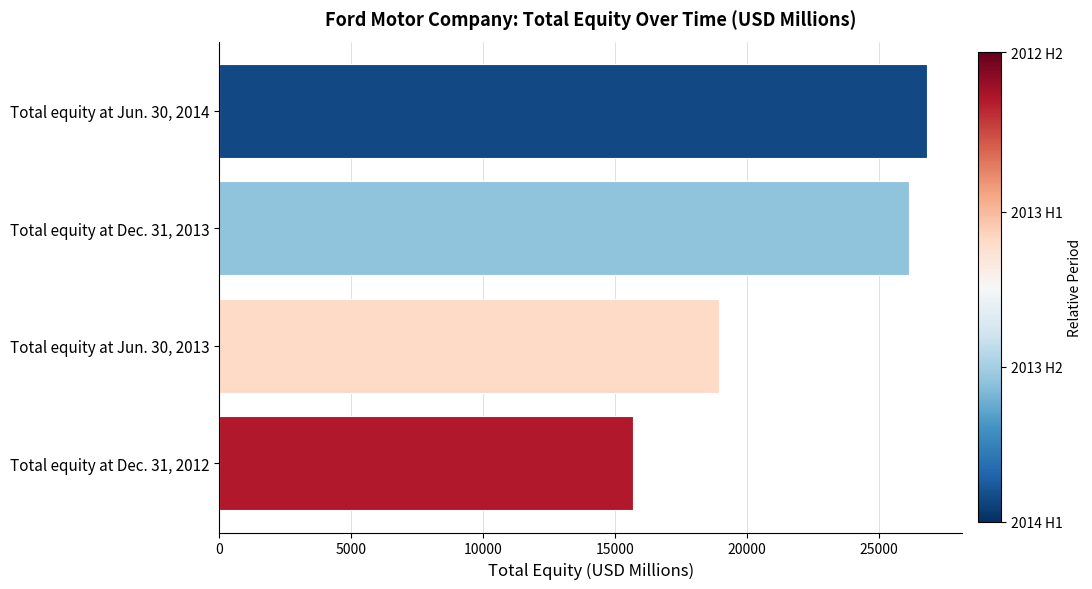

List the labels in order of value, largest first.

Total equity at Jun. 30, 2014, Total equity at Dec. 31, 2013, Total equity at Jun. 30, 2013, Total equity at Dec. 31, 2012